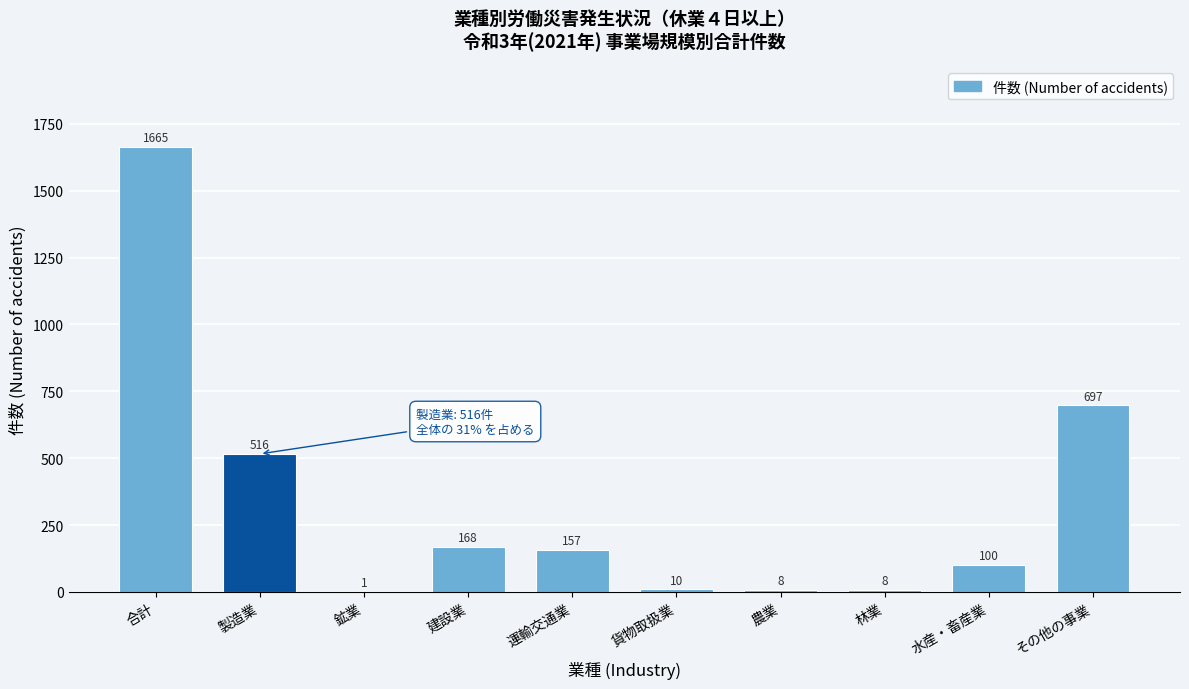

Reading right to left, what are all the values shown in this chart?

その他の事業=697	水産・畜産業=100	林業=8	農業=8	貨物取扱業=10	運輸交通業=157	建設業=168	鉱業=1	製造業=516	合計=1665